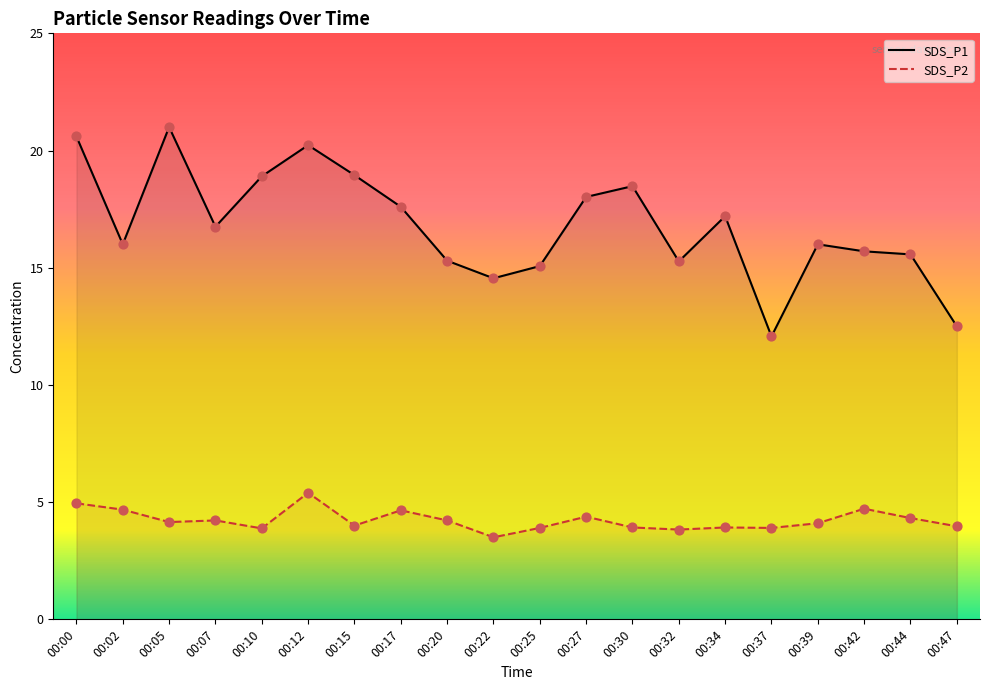

Is the value of SDS_P2 at 00:17 greater than the value of SDS_P1 at 00:10?

No